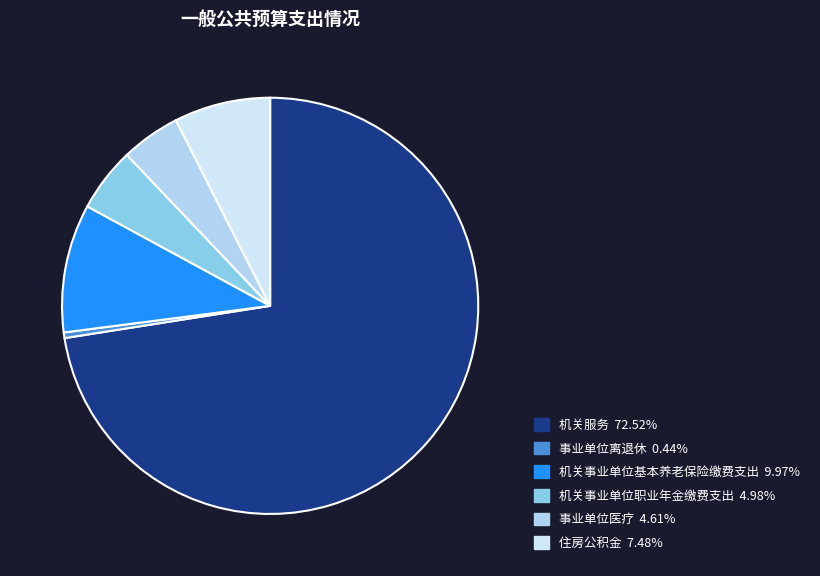

True or false: 机关事业单位基本养老保险缴费支出 accounts for 3% of the total.

False